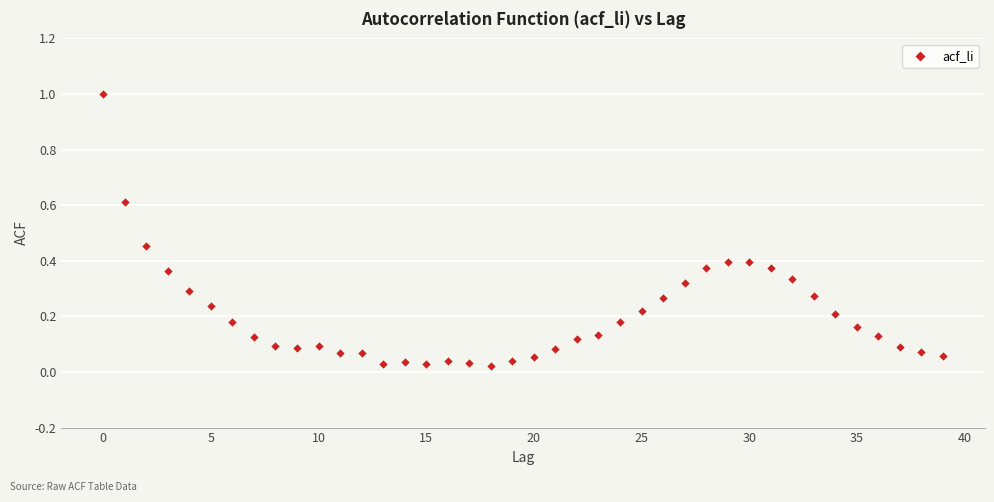

What is the range of Y values (max minus min)?

1.0